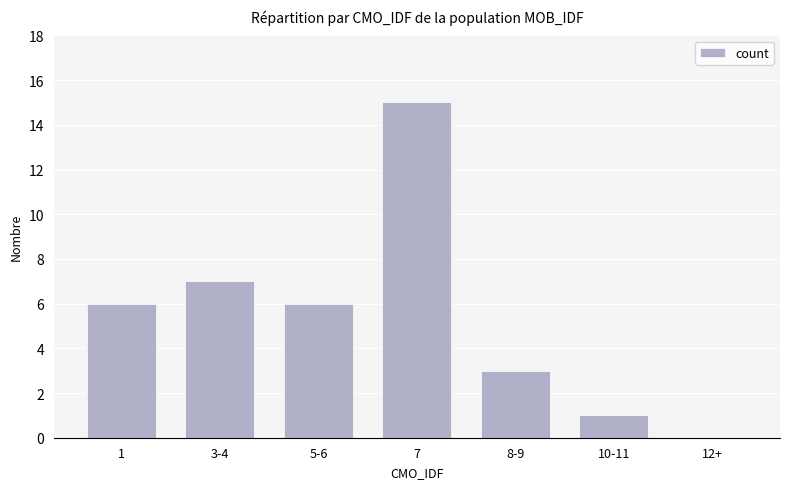

The chart shows a value of -8 at 12+. True or false?

False